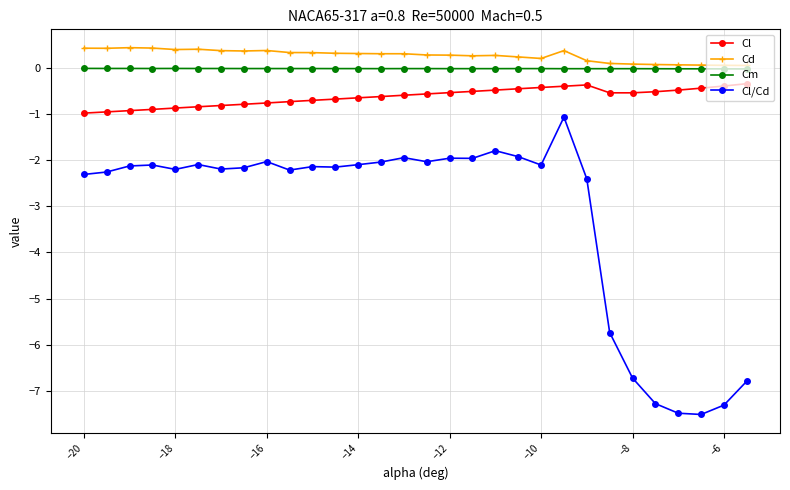

What is the value of the Cd point at the 1st from the left?

0.4